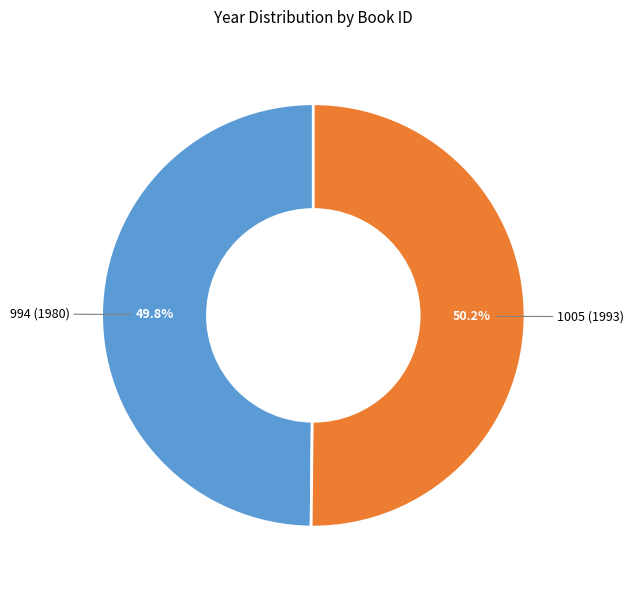

Does any single category account for the majority?

Yes